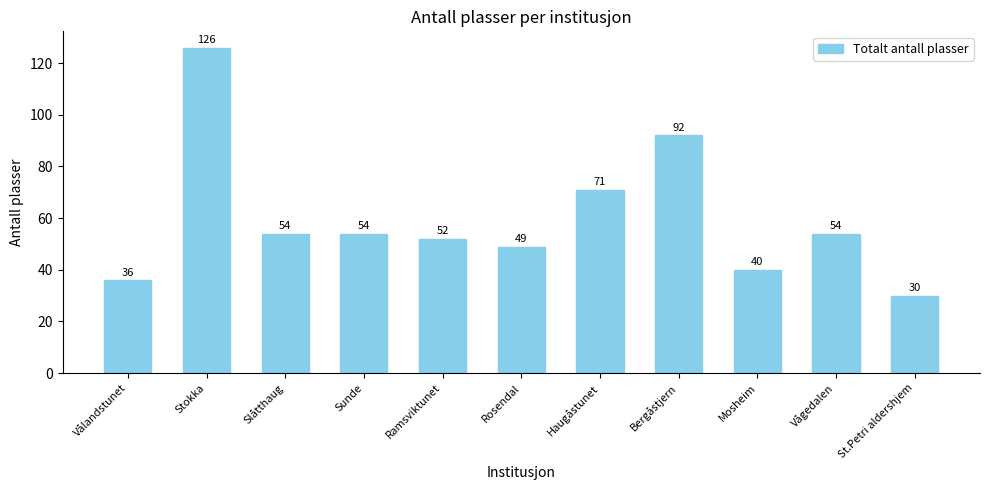

What is the difference between the maximum and second lowest values?

90